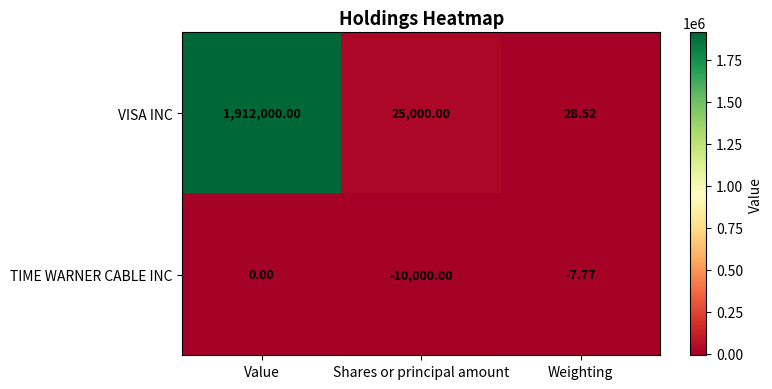

Rank the series at Shares or principal amount from highest to lowest value.

VISA INC, TIME WARNER CABLE INC